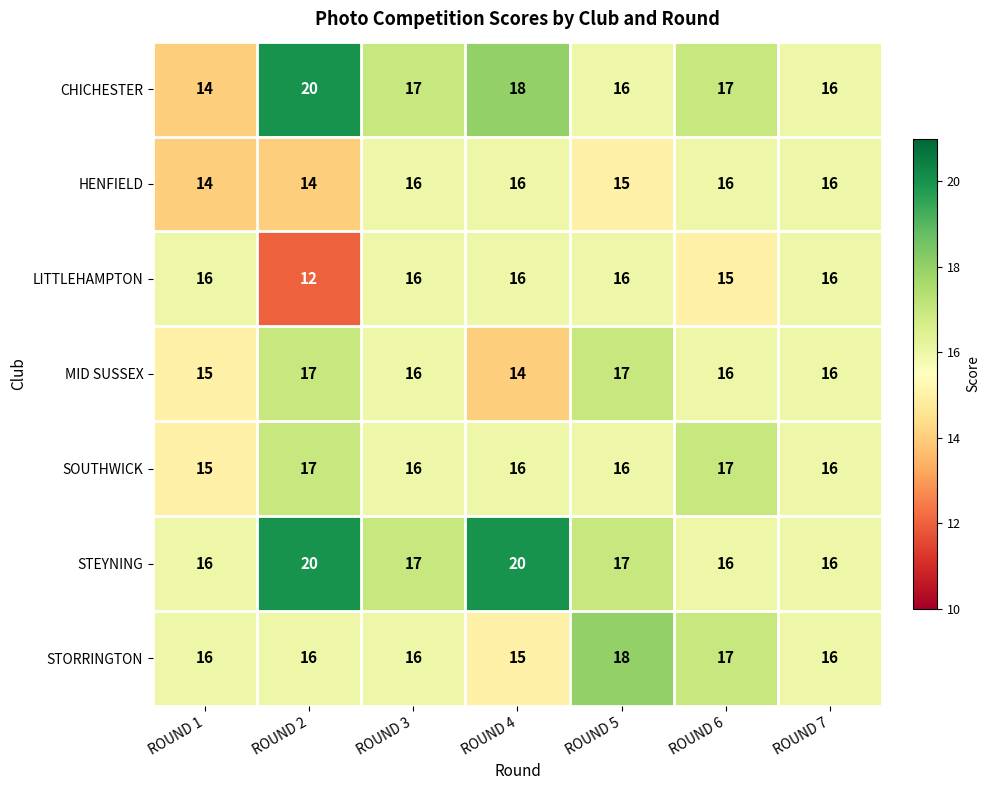

What is the total value across all series at ROUND 7?

112